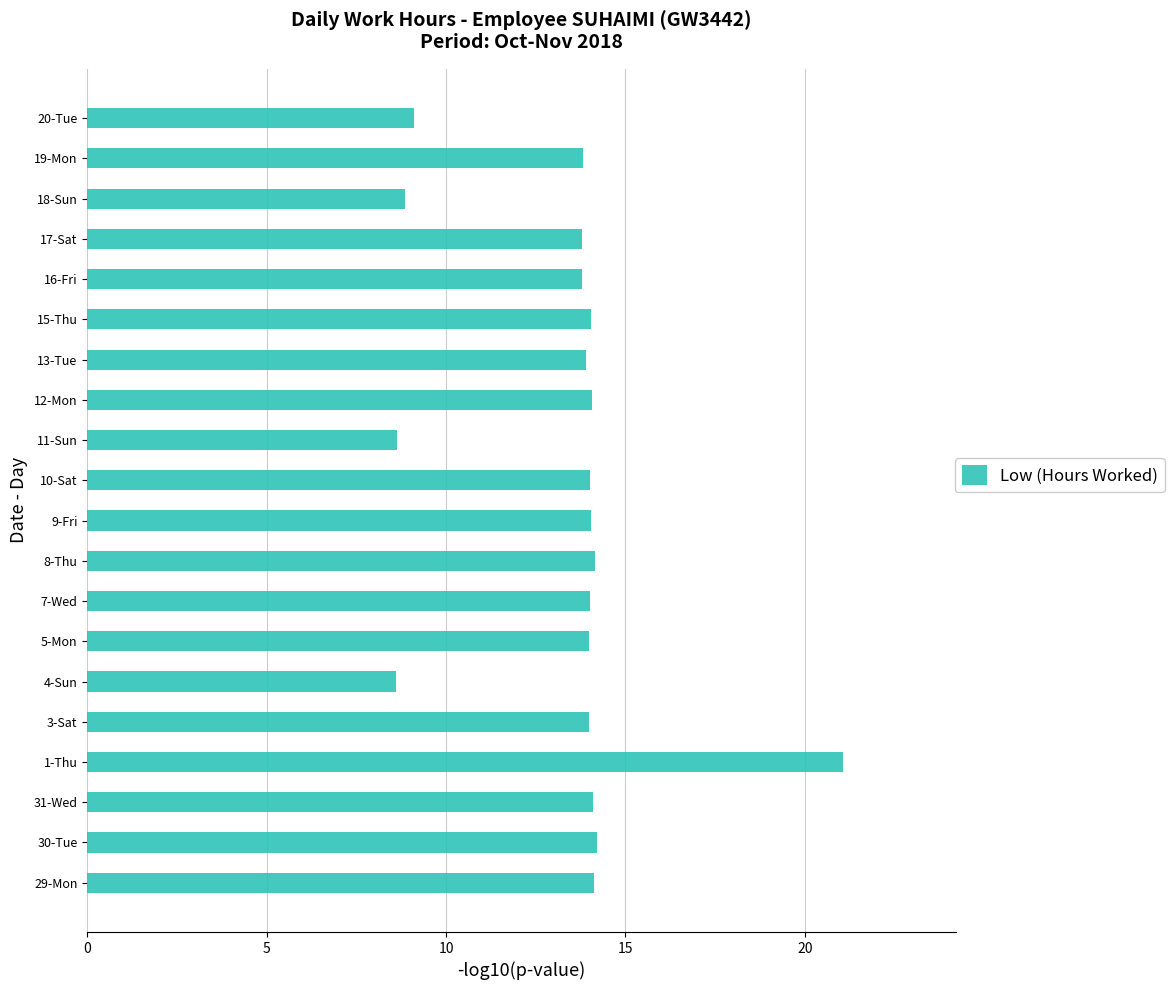

Does the chart contain stacked bars?

No